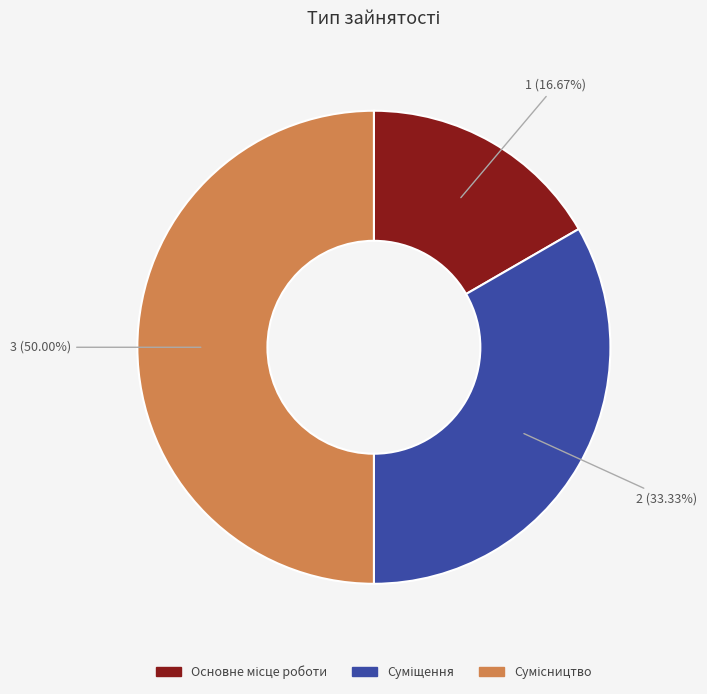

Do Суміщення and Основне місце роботи together represent more than half of the pie?

No